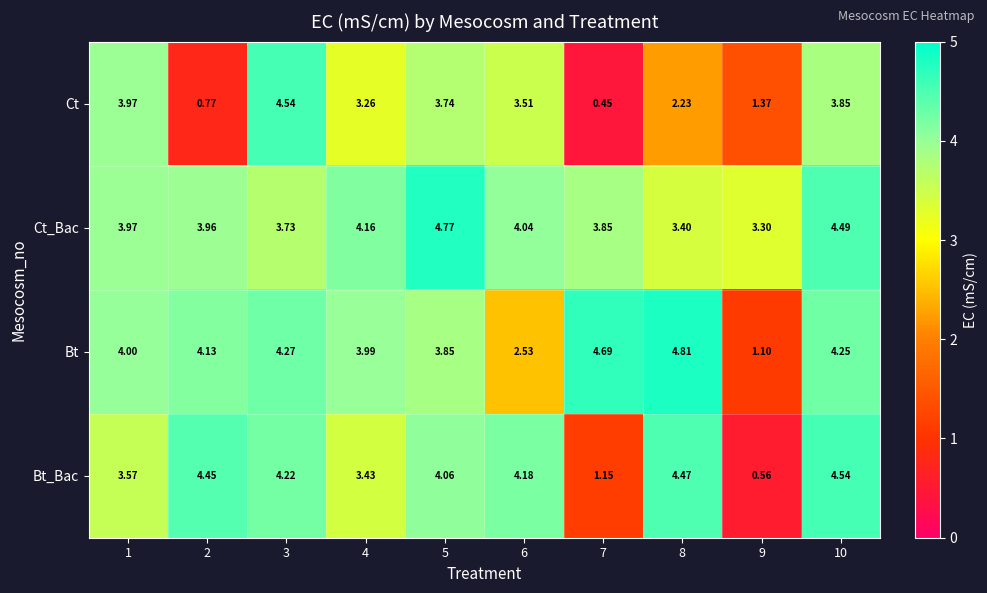

At how many categories does at least one series exceed 3?

10